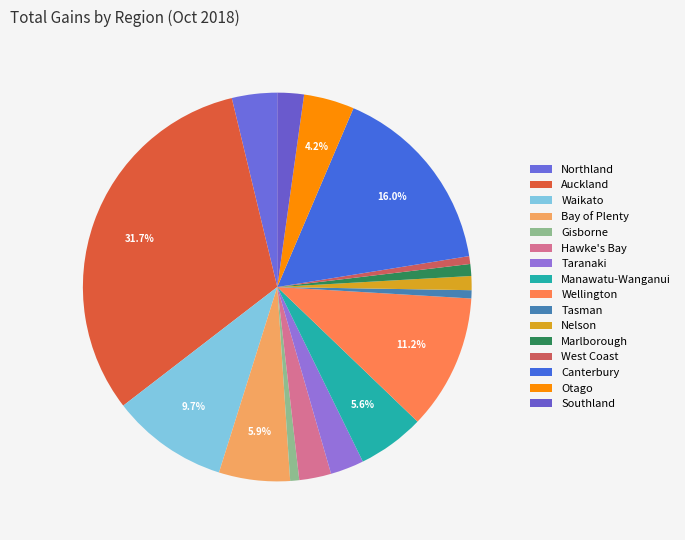

Does Marlborough represent more than half of the total?

No